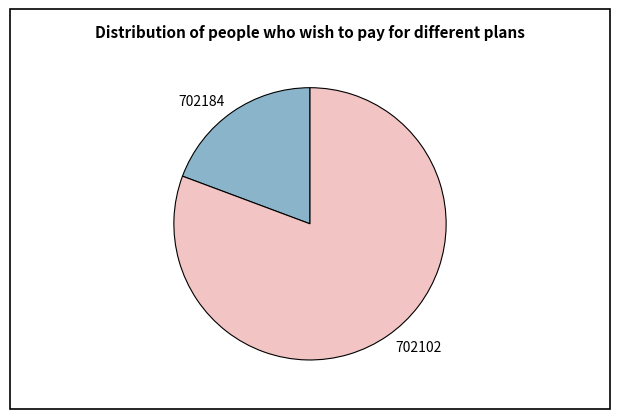

Do 702184 and 702102 together represent more than half of the pie?

Yes